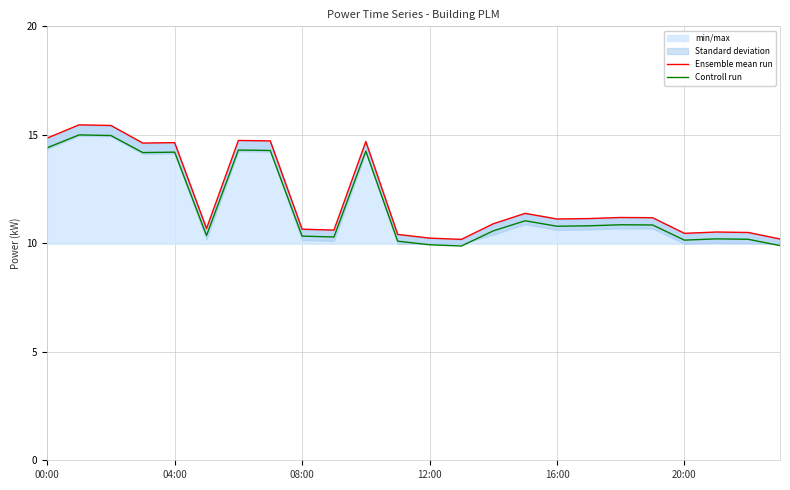

The value of Ensemble mean run at 20:00 is 5.6. True or false?

False